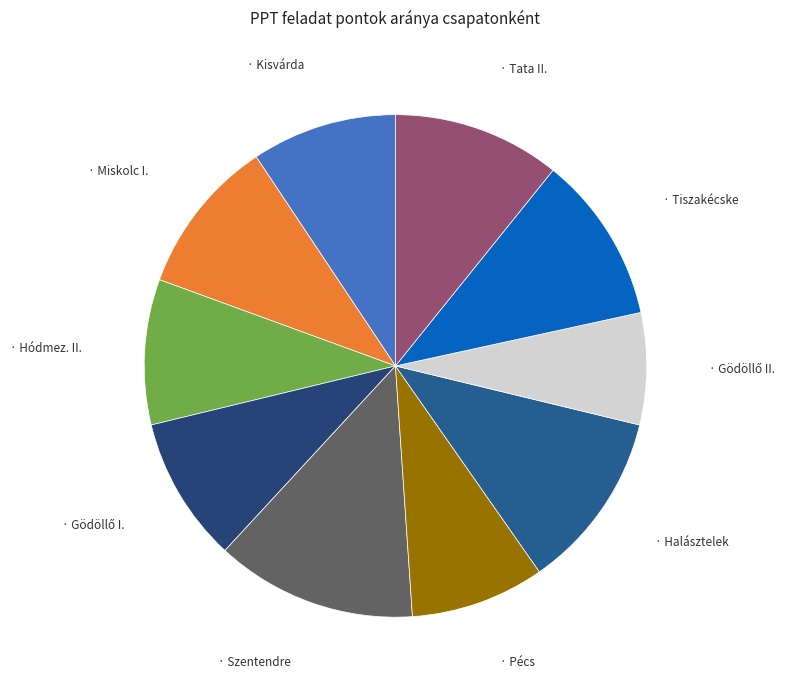

How many slices are in this pie chart?

10